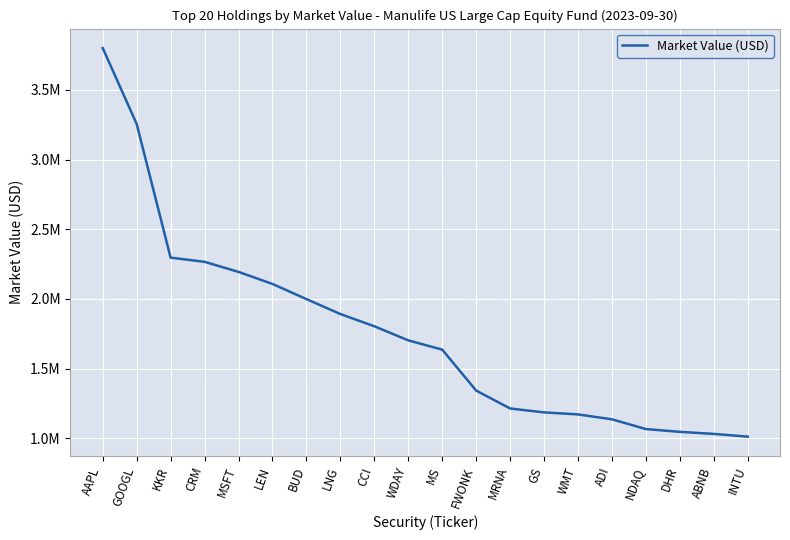

Does the chart have visible grid lines?

Yes